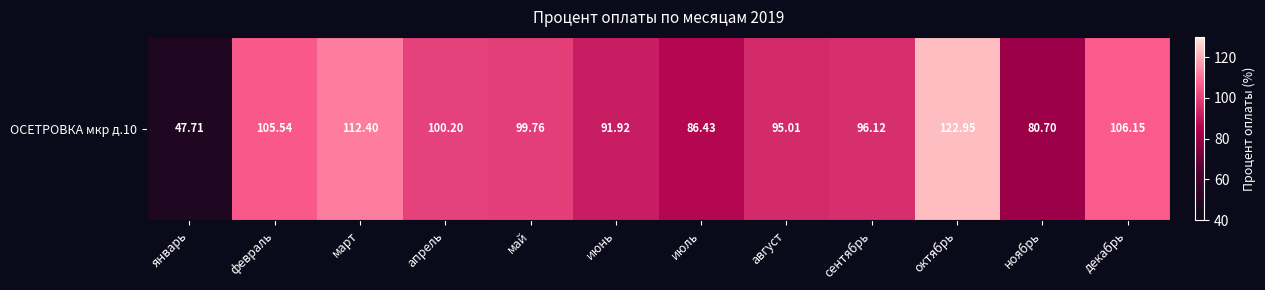

Between июль and апрель, which is larger?

апрель